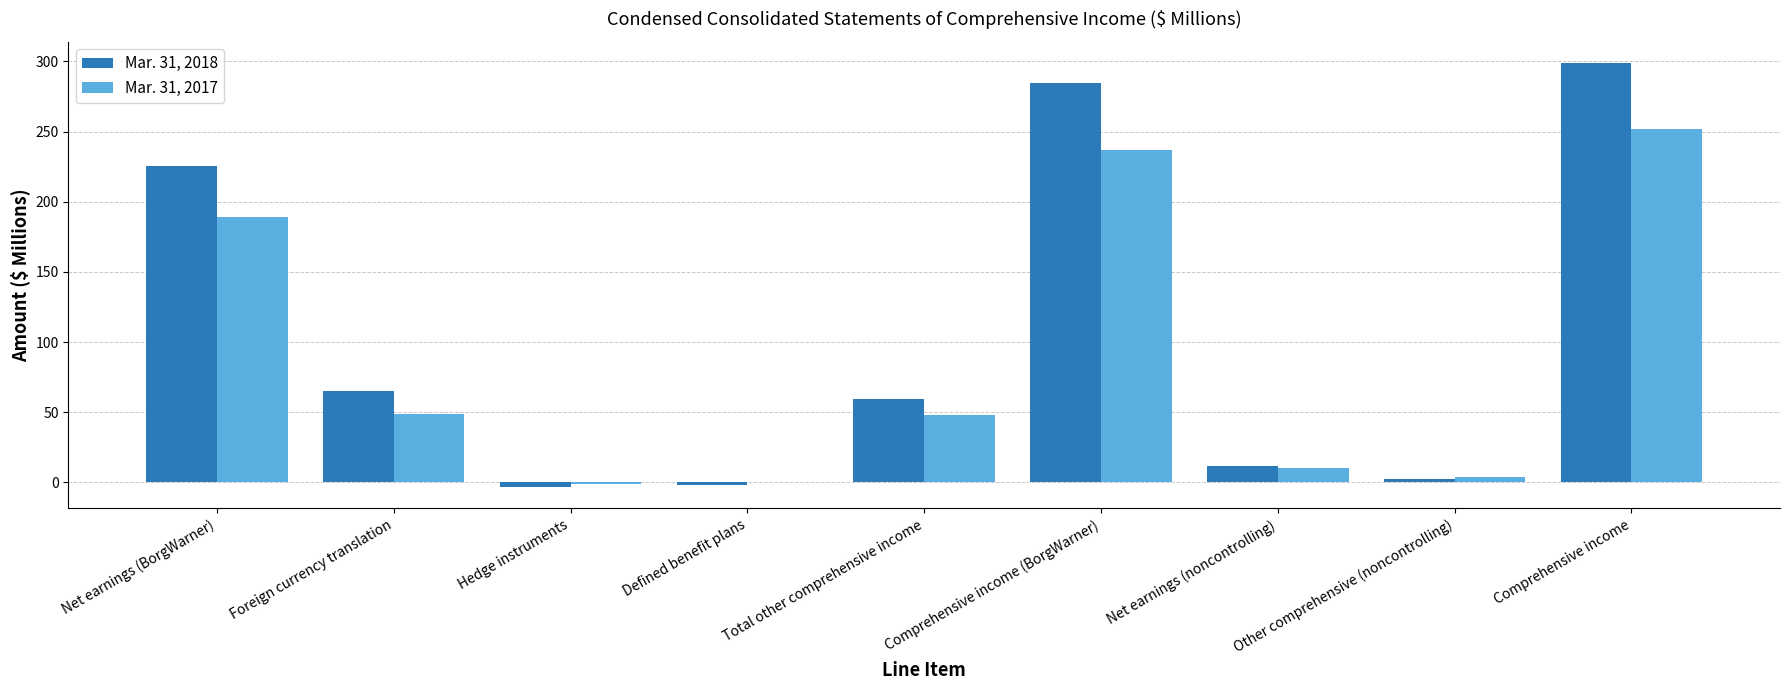

Is it true that Mar. 31, 2017 equals 0.1 at Defined benefit plans?

True